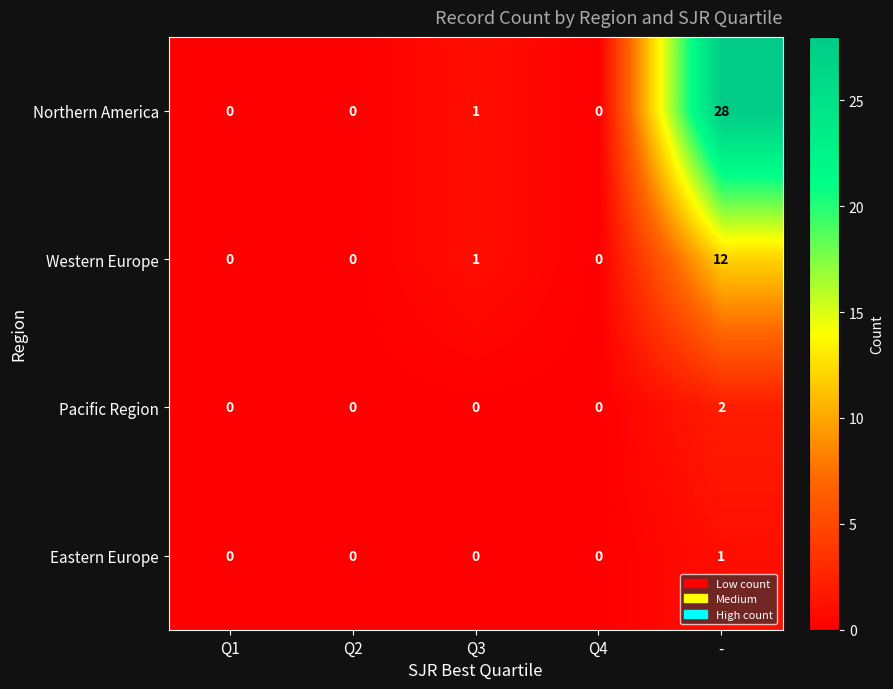

Between Q4 and -, which series saw the biggest shift?

Northern America